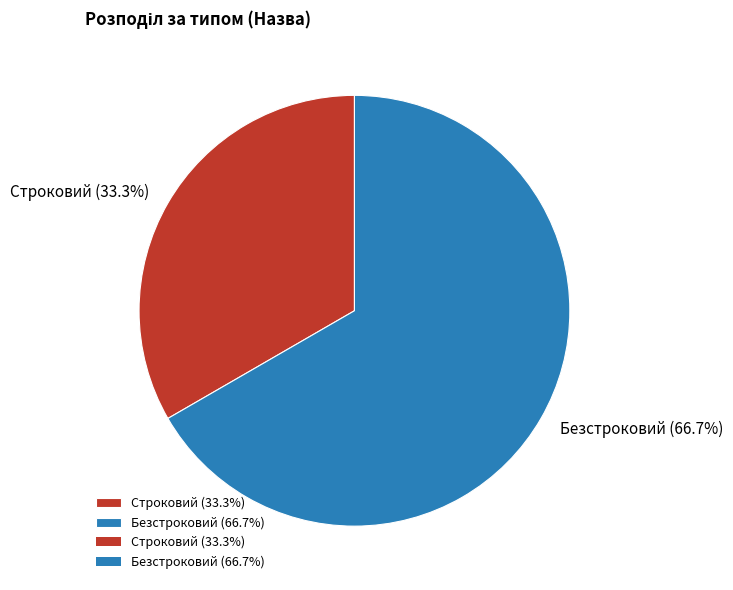

Approximately how many times larger is the value at Строковий compared to Безстроковий?

0.5